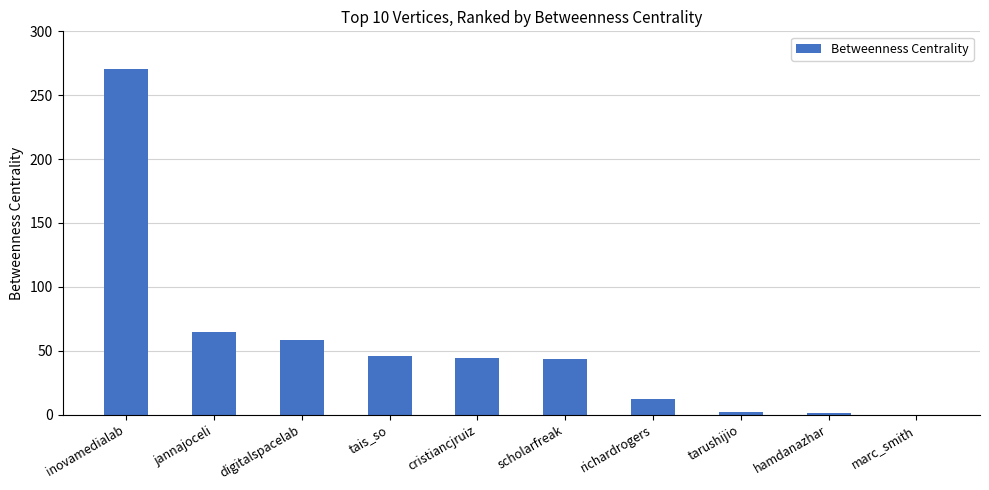

What is the sum of all values?

542.0